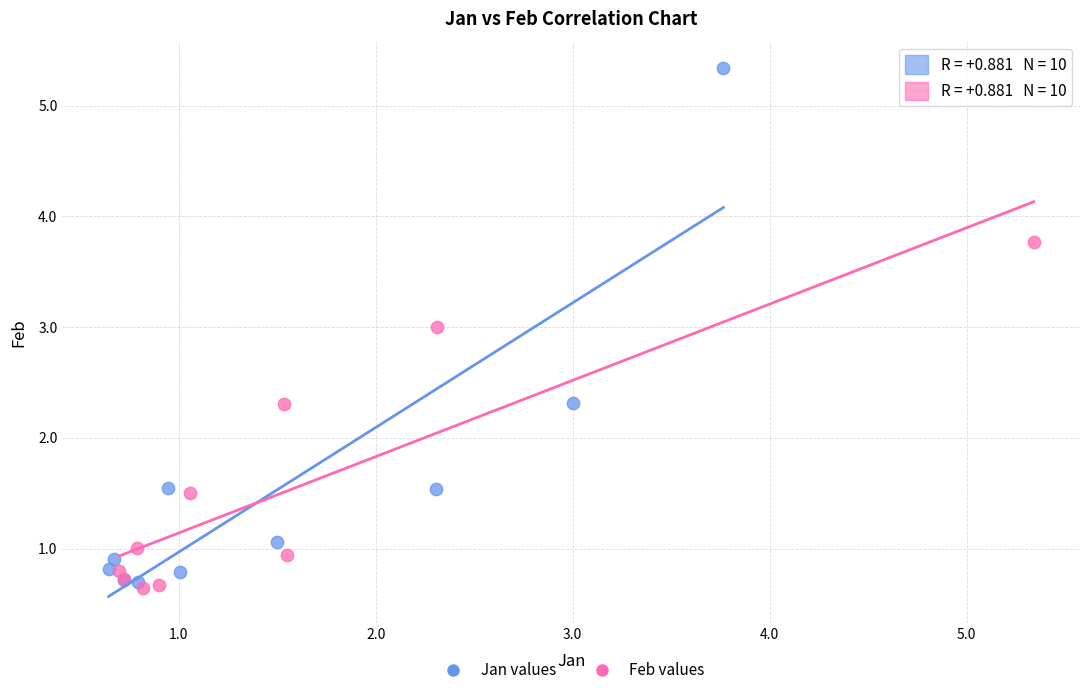

Which series has the largest Y range (max minus min)?

Jan values